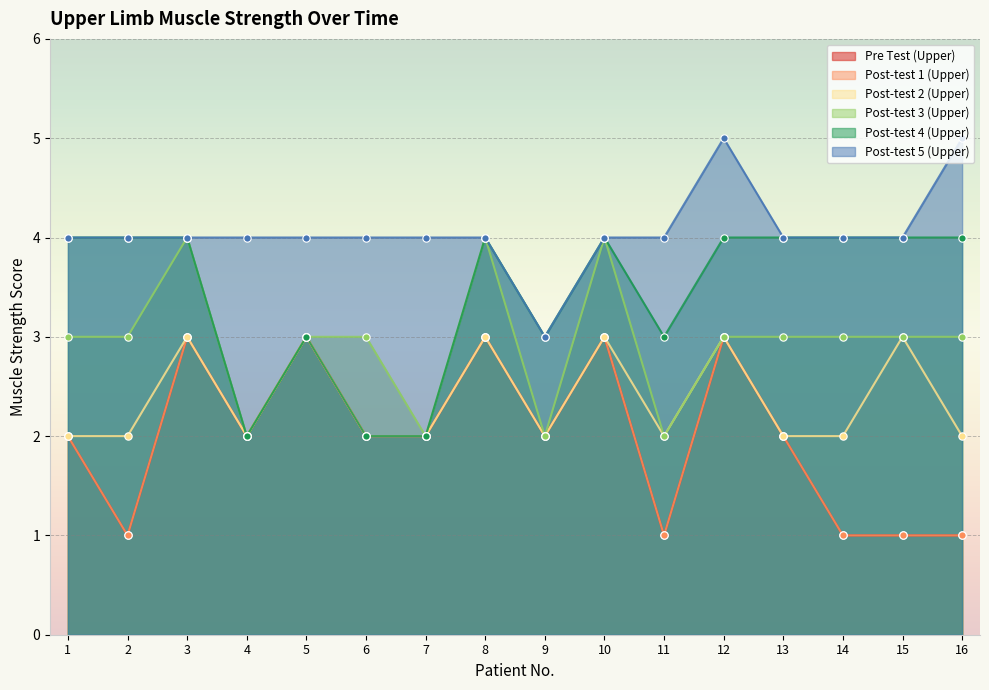

At which category is the sum across all series the highest?

3